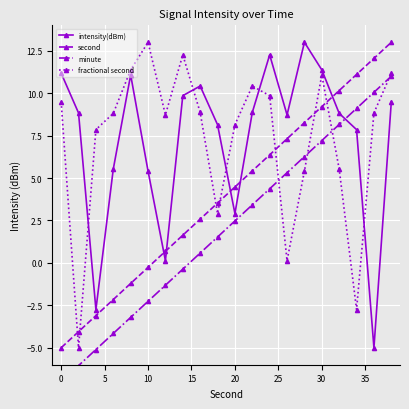

True or false: fractional second and intensity(dBm) cross at least once.

True